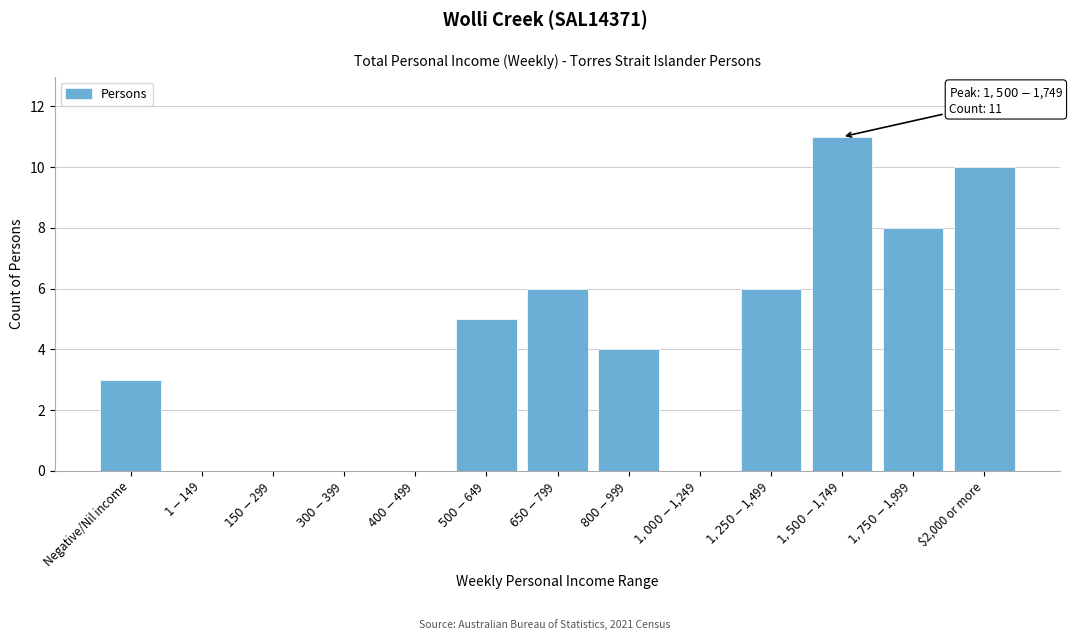

What is the greatest value displayed?

11